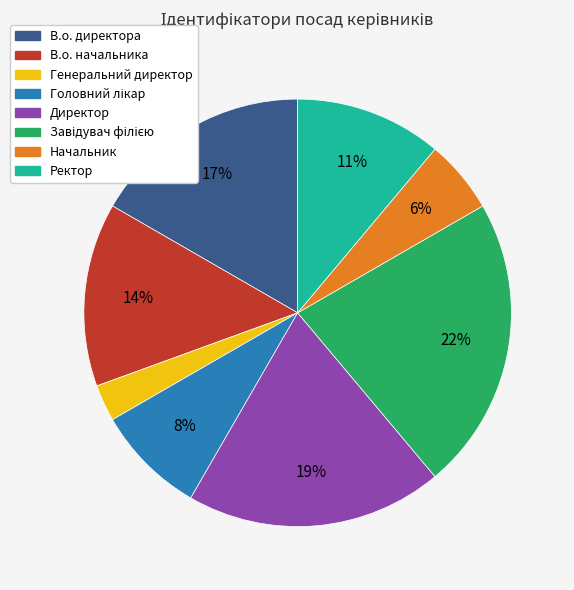

Do В.о. директора and Начальник together represent more than half of the pie?

No